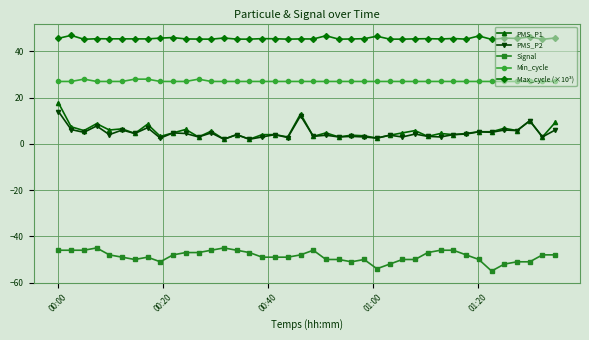

True or false: PMS_P1 and Max_cycle (×10³) intersect in this chart.

False